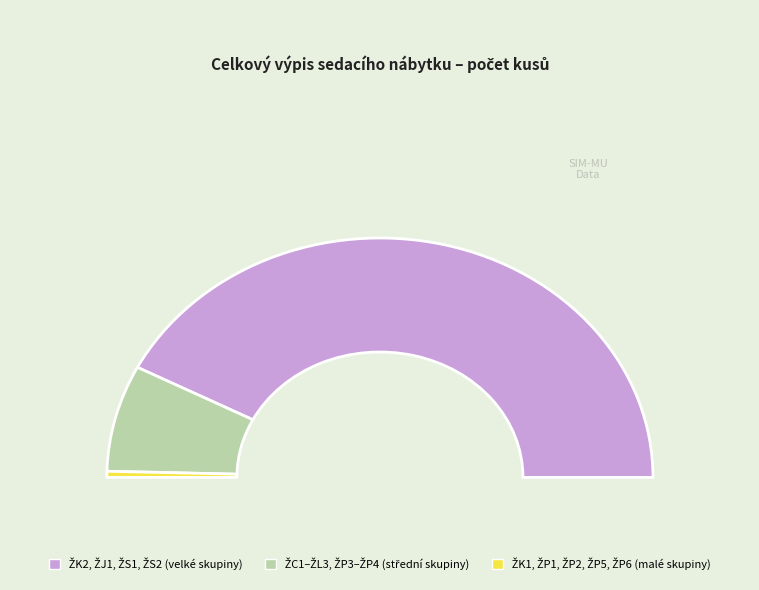

The ŽL3 slice represents 2% of the pie. True or false?

True